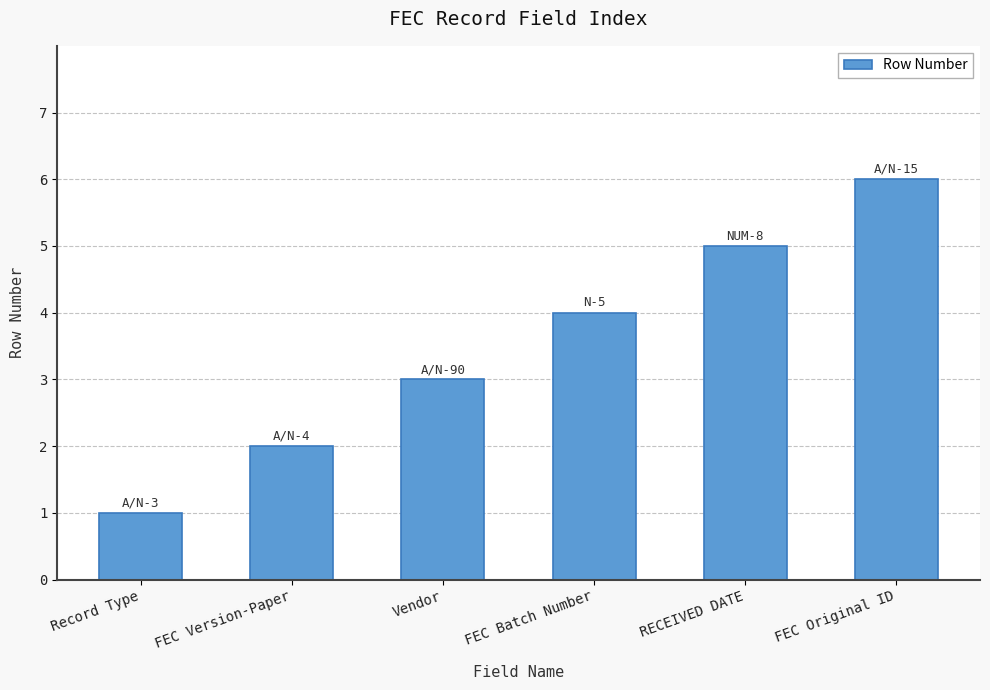

What is the label of the 5th bar from the left?

RECEIVED DATE